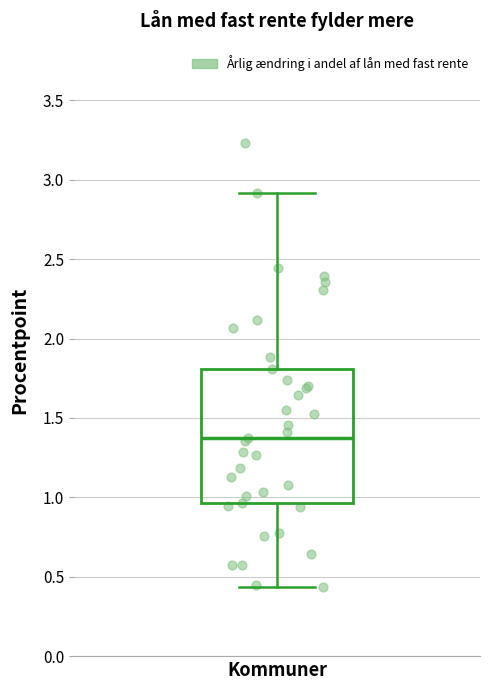

Transcribe this box plot: give where the median line is, the range the box spans, and where the two whiskers end, as read against the y-axis. The values are not printed on the chart, so give them approximately, as read against the axis.

median 1.35, box 0.95 to 1.80, whiskers 0.45 to 2.90